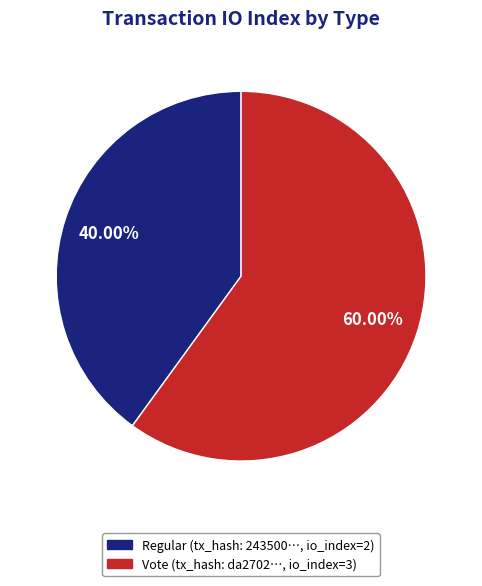

What is the ratio of the value at Vote (tx_hash: da2702…, io_index=3) to the value at Regular (tx_hash: 243500…, io_index=2)?

1.5